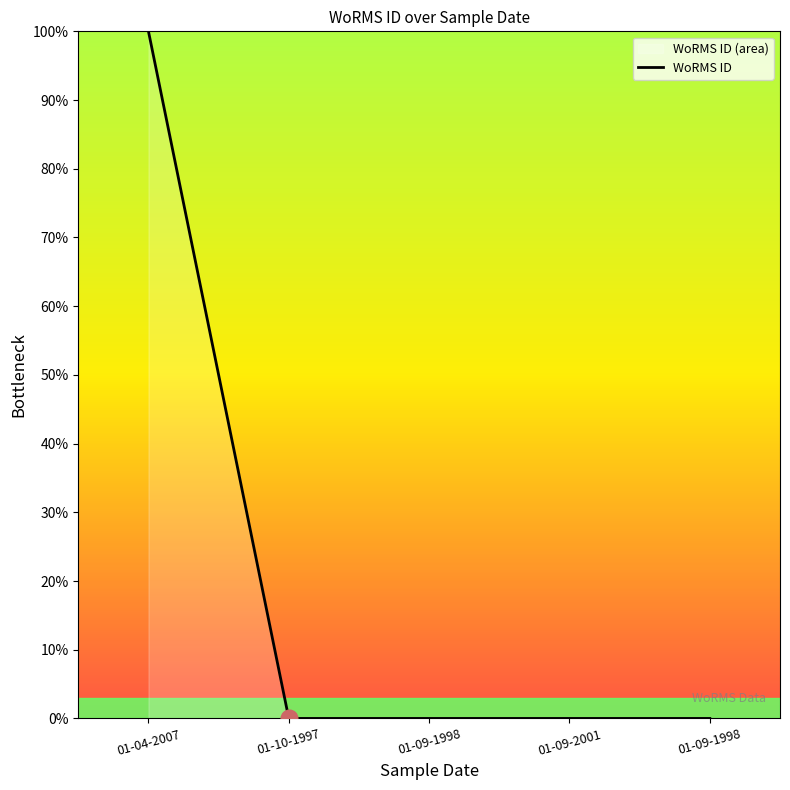

Rank the categories by value from lowest to highest.

01-10-1997, 01-09-1998, 01-09-2001, 01-09-1998, 01-04-2007